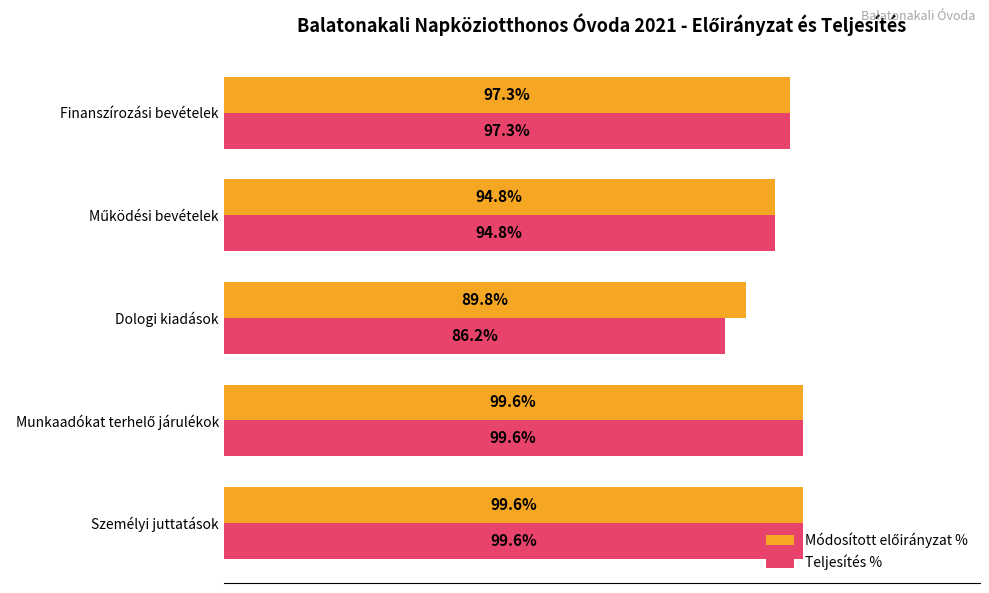

Which series has the largest range (max minus min)?

Teljesítés %